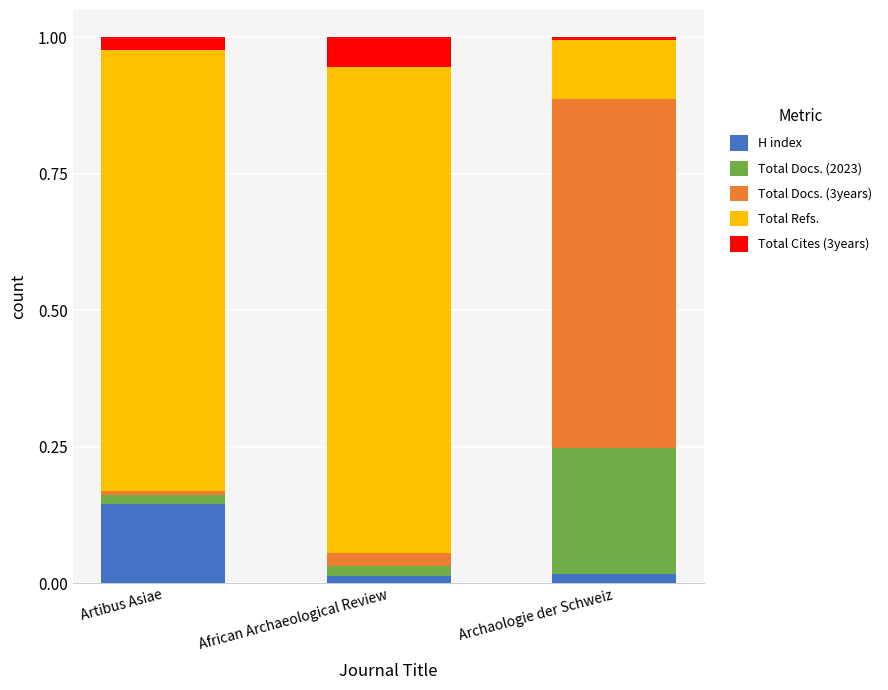

Which category has the highest value in the H index series?

Artibus Asiae